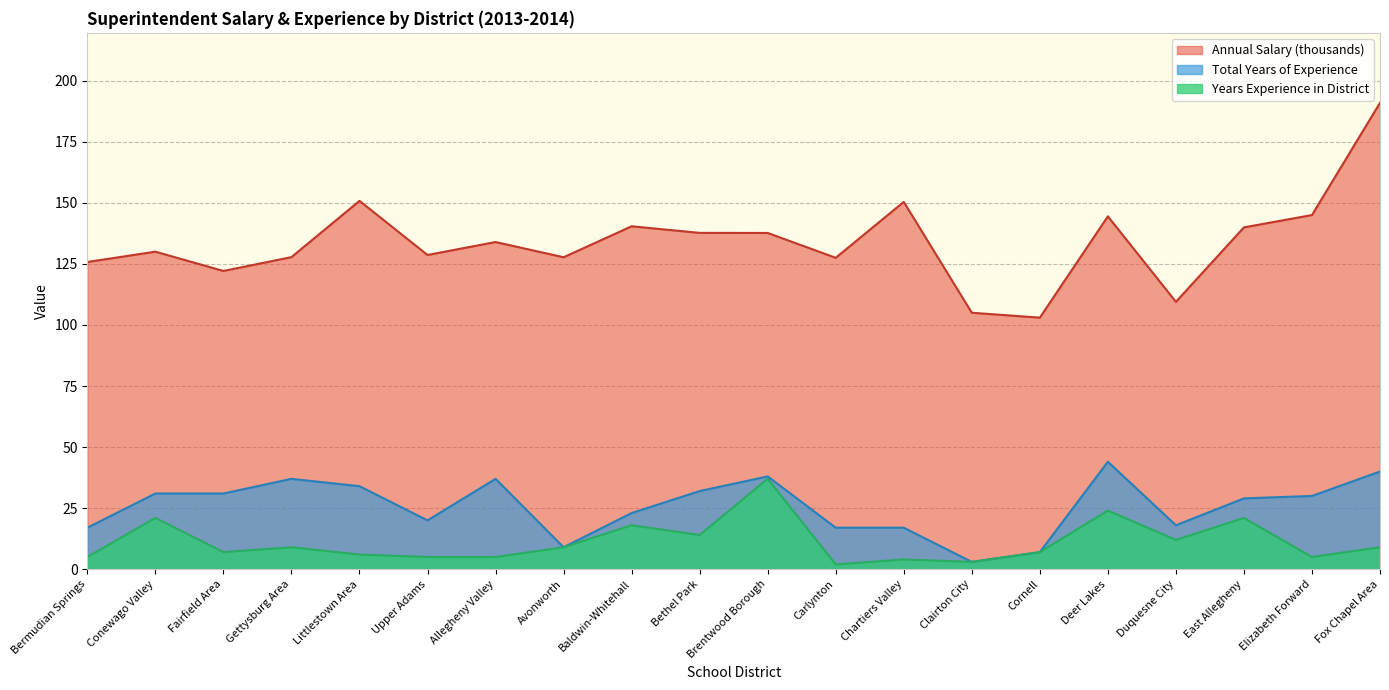

At which category does Total Years of Experience reach its first local valley?

Upper Adams